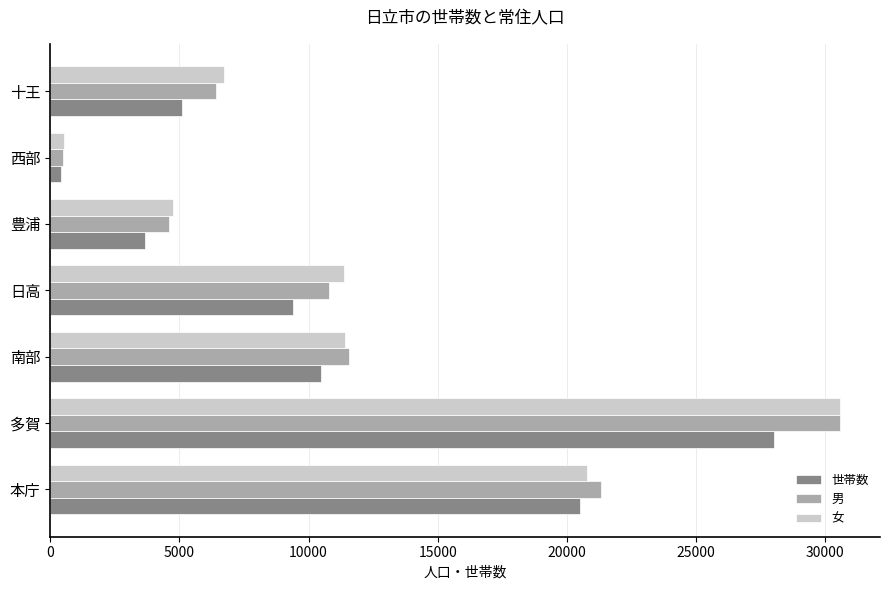

At which category is the sum across all series the highest?

多賀